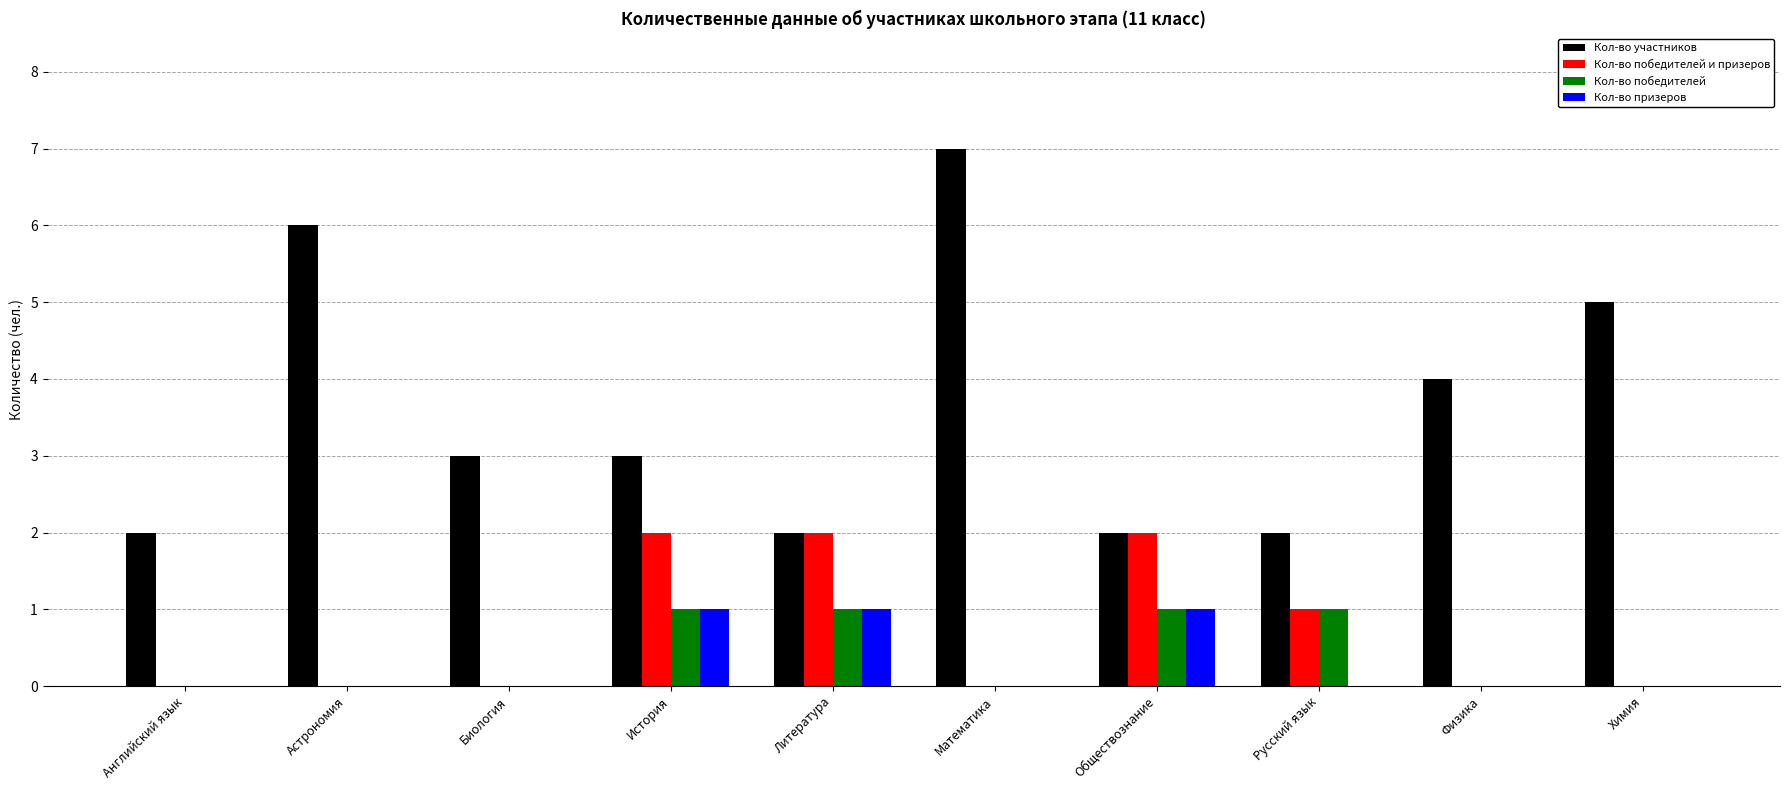

What is the spread (max minus min) of values at Физика?

4